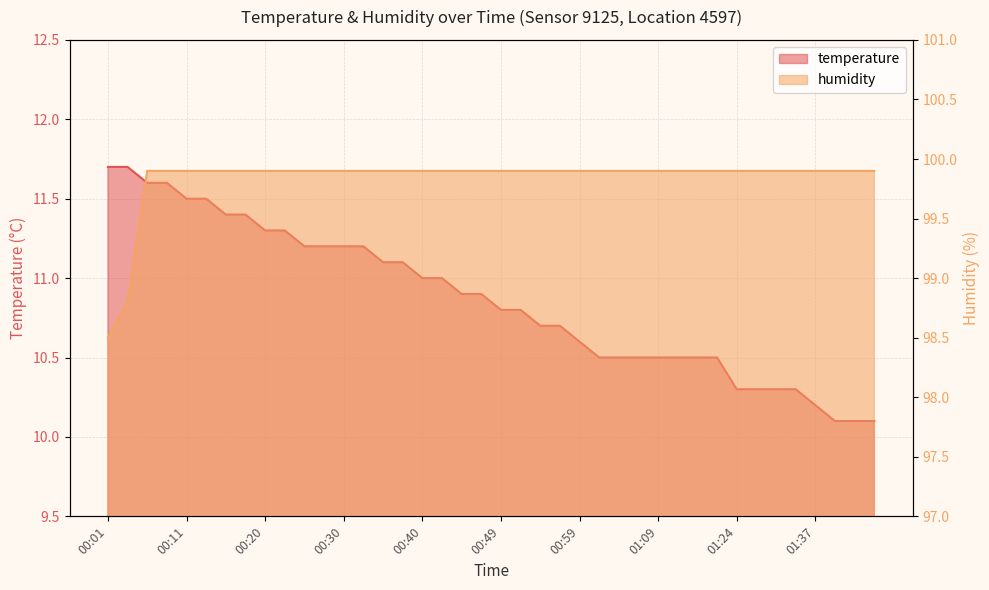

Reading left to right, what are all the values shown in this chart?

temperature: 11.7	11.7	11.6	11.6	11.5	11.5	11.4	11.4	11.3	11.3	11.2	11.2	11.2	11.2	11.1	11.1	11.0	11.0	10.9	10.9	10.8	10.8	10.7	10.7	10.6	10.5	10.5	10.5	10.5	10.5	10.5	10.5	10.3	10.3	10.3	10.3	10.2	10.1	10.1	10.1
humidity: 98.5	98.8	99.9	99.9	99.9	99.9	99.9	99.9	99.9	99.9	99.9	99.9	99.9	99.9	99.9	99.9	99.9	99.9	99.9	99.9	99.9	99.9	99.9	99.9	99.9	99.9	99.9	99.9	99.9	99.9	99.9	99.9	99.9	99.9	99.9	99.9	99.9	99.9	99.9	99.9